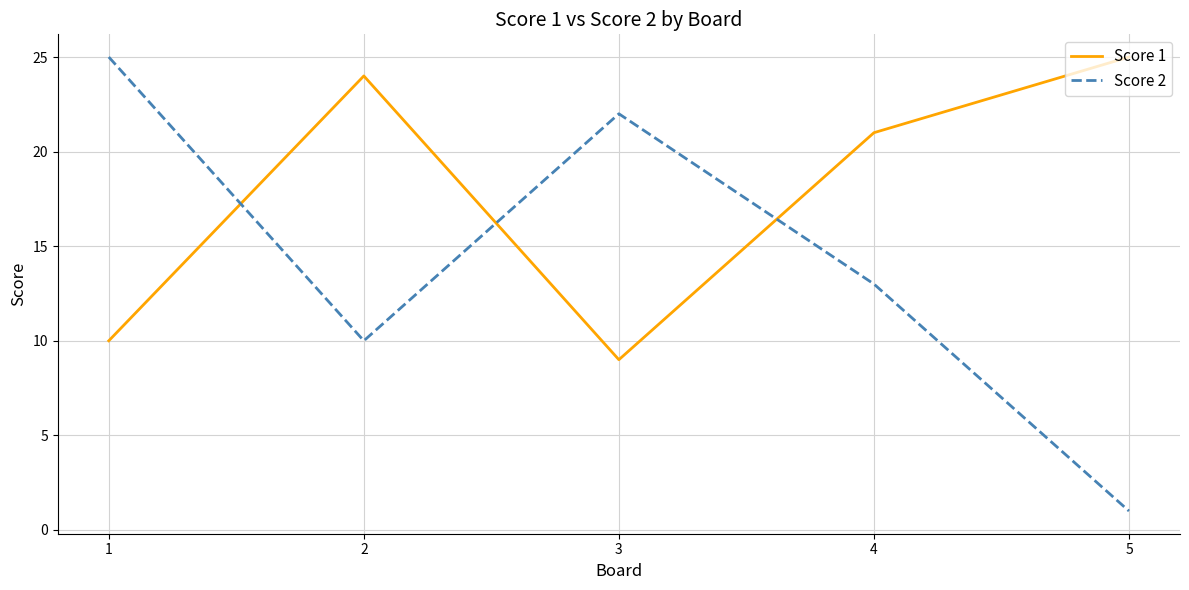

How many lines are shown in the chart?

2